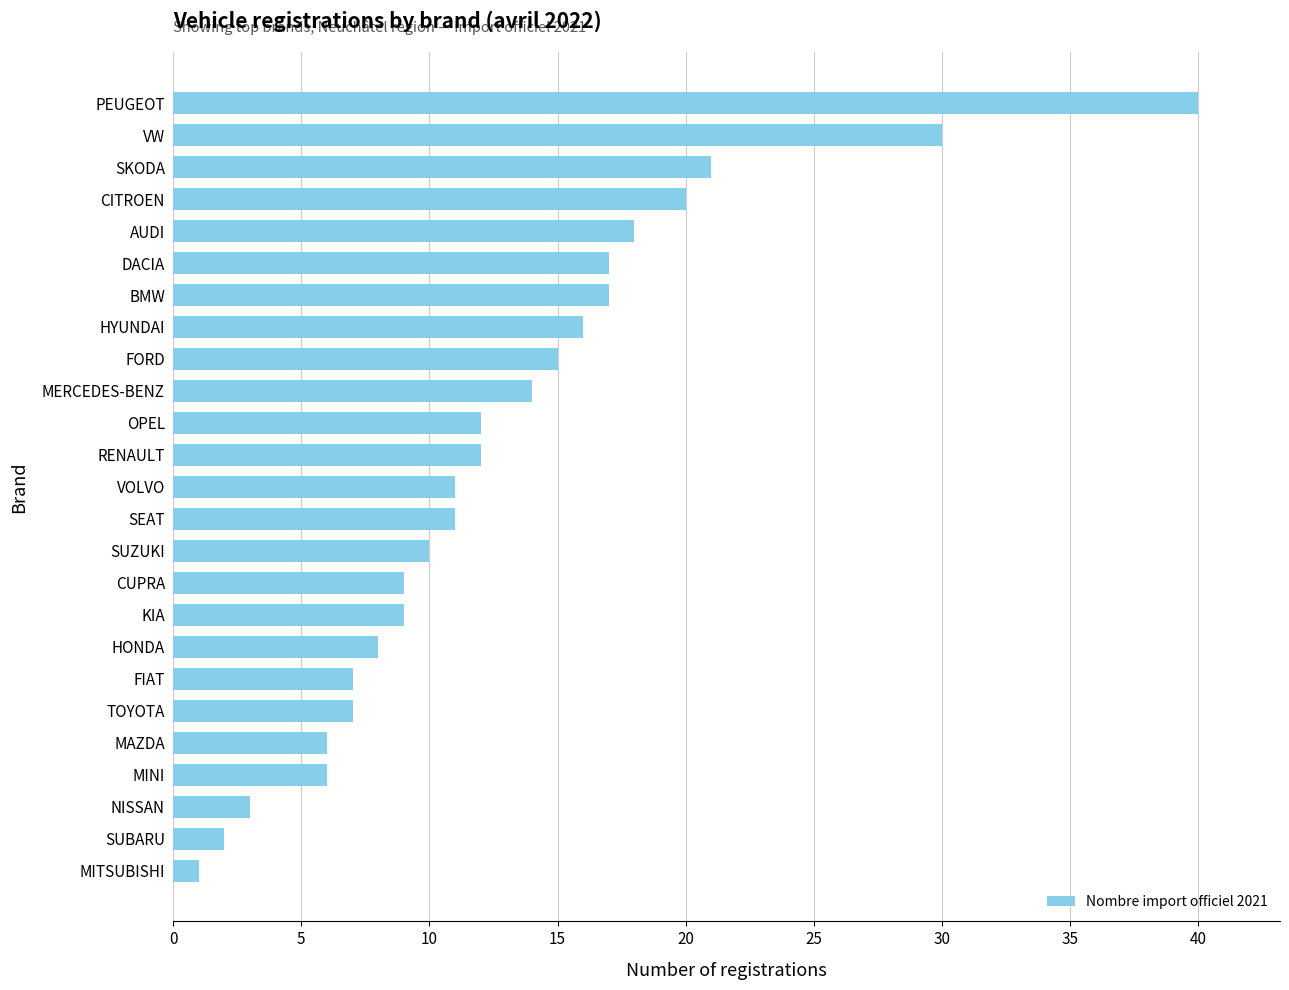

Are the bars horizontal?

Yes